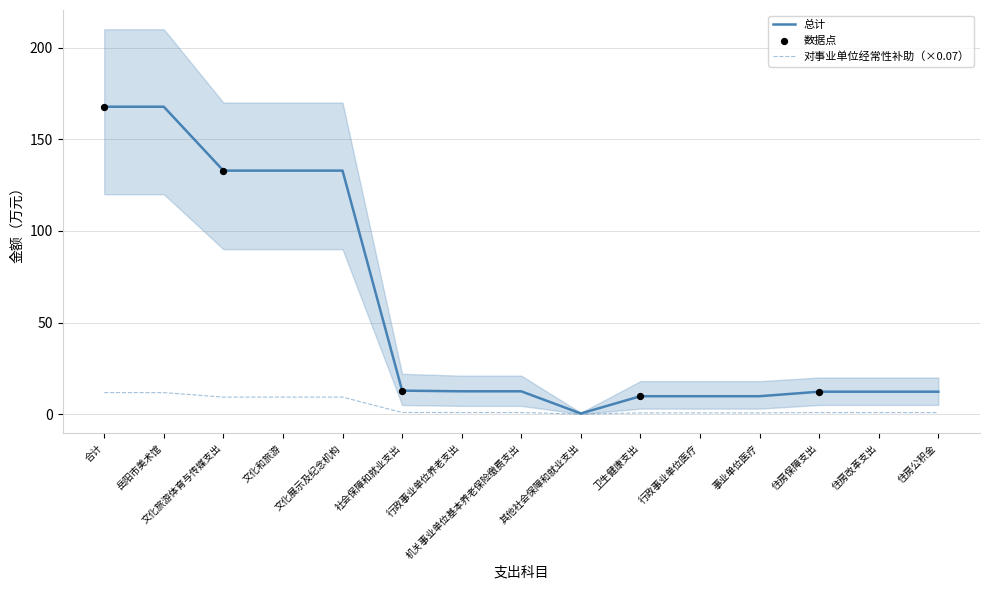

At which category is the sum across all series the highest?

合计